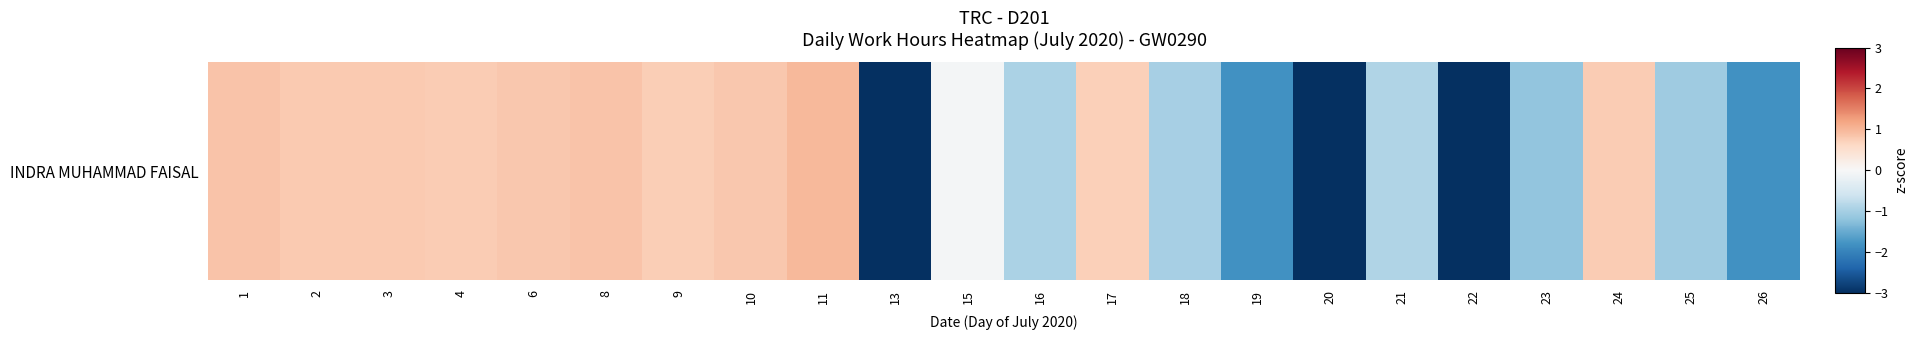

What is the smallest value displayed?

-3.0